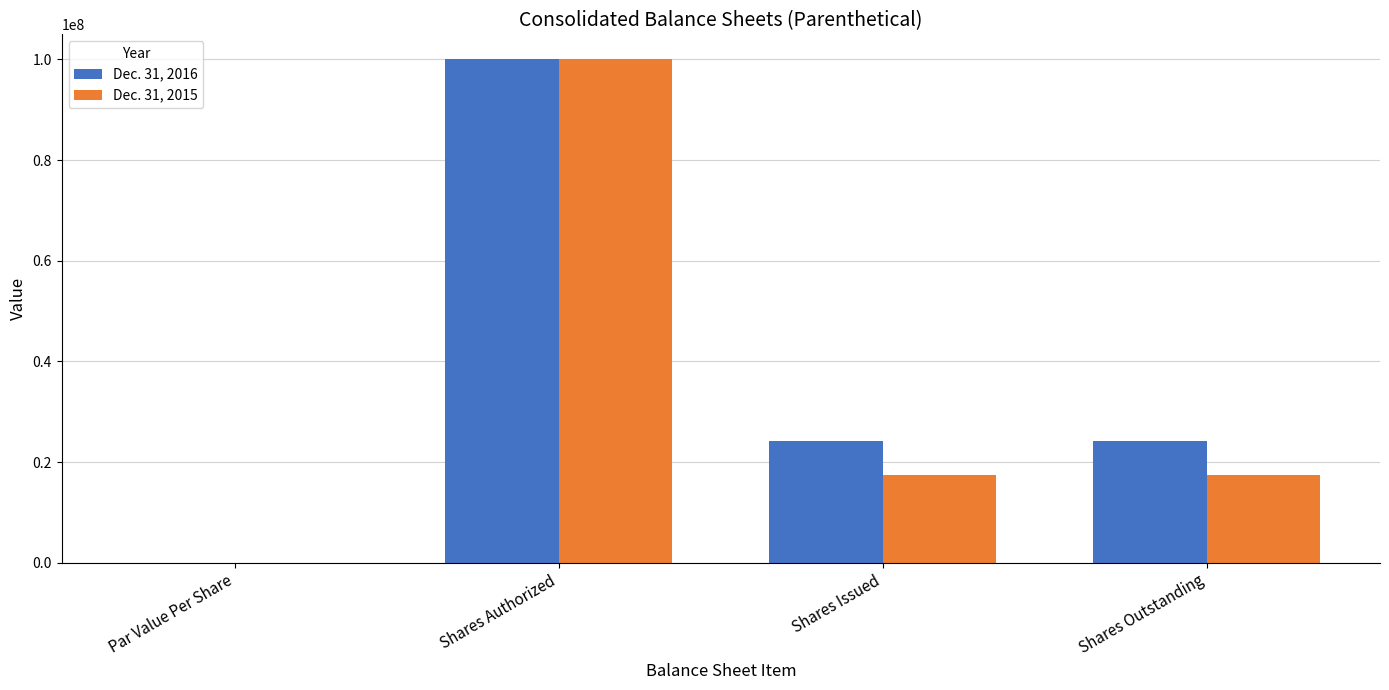

What value does the Dec. 31, 2016 series have at Shares Issued?

24120695.0